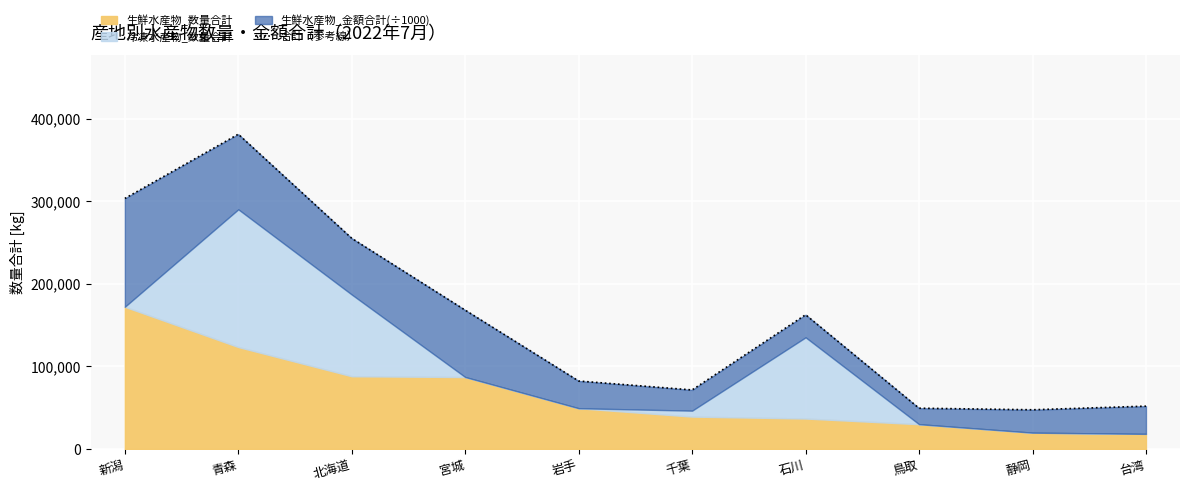

What is the sum of all values?

1573024.7